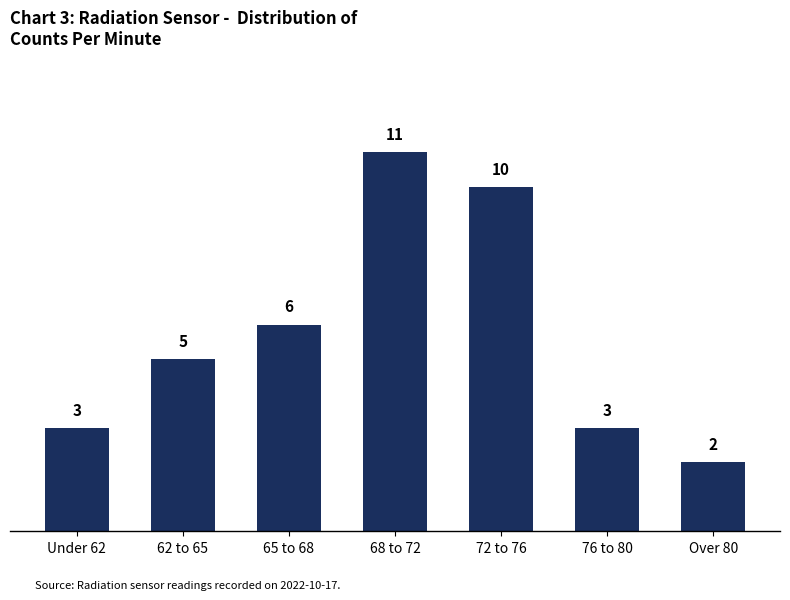

Reading left to right, transcribe all the data shown in this chart.

Under 62=3	62 to 65=5	65 to 68=6	68 to 72=11	72 to 76=10	76 to 80=3	Over 80=2